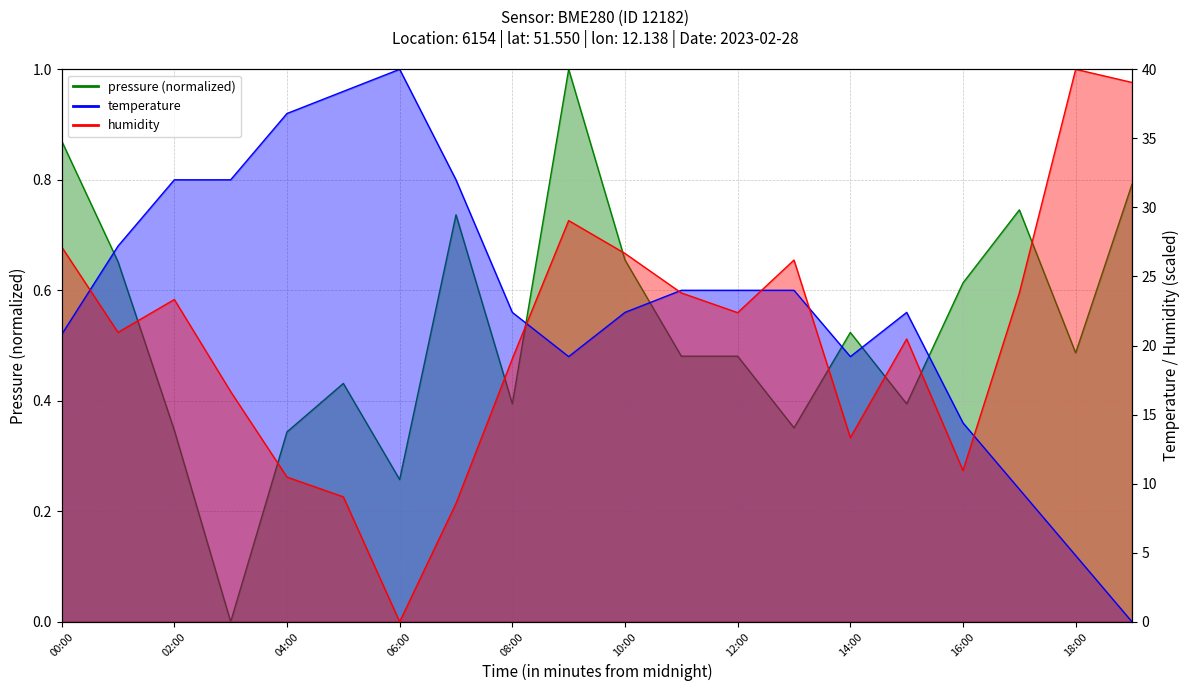

What is the greatest value displayed?

40.0